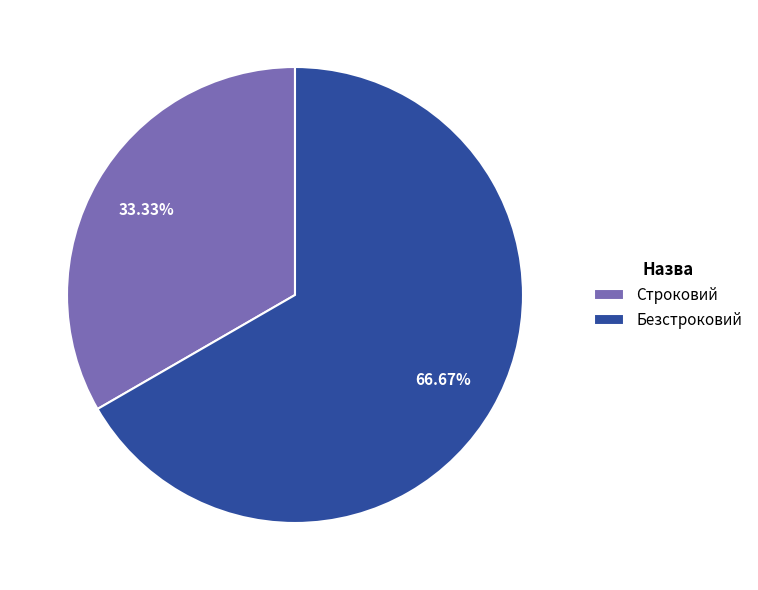

What percentage is NOT represented by Строковий?

66.7%